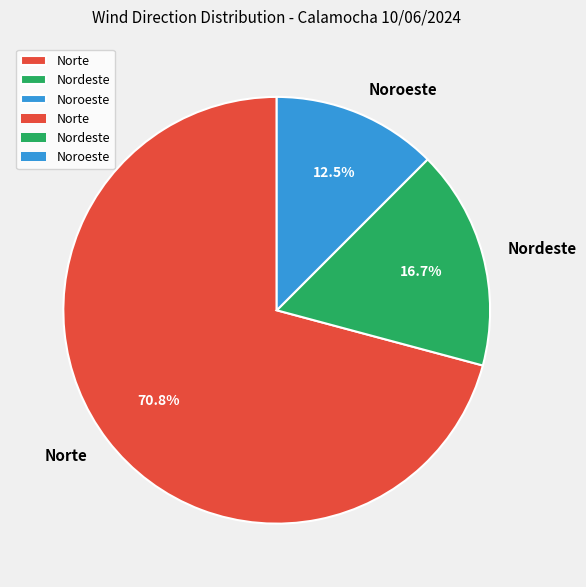

Approximately how many times larger is the value at Noroeste compared to Norte?

0.2